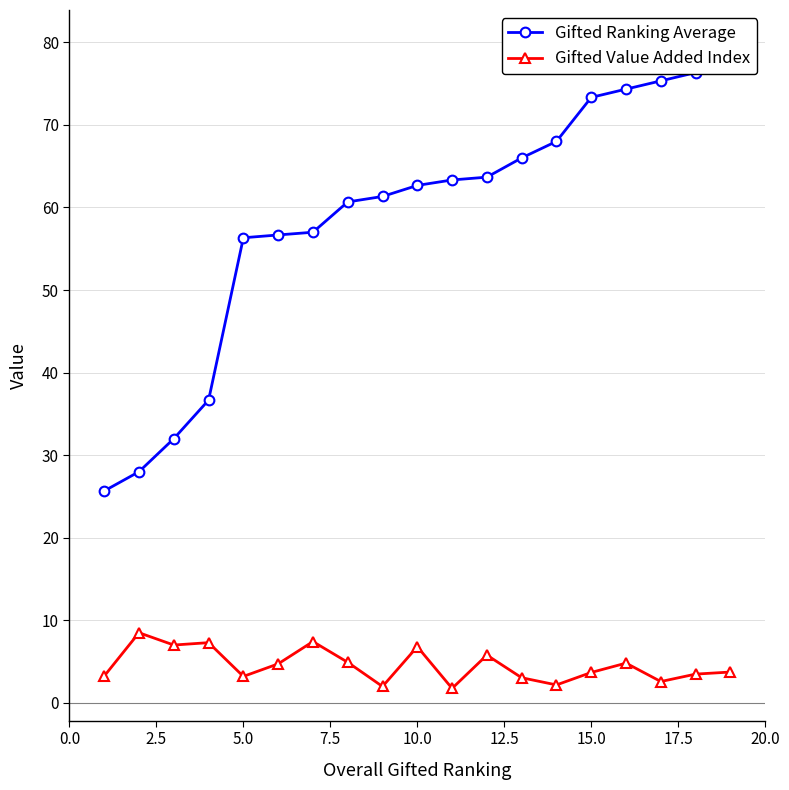

What is the maximum value shown in the chart?

80.0